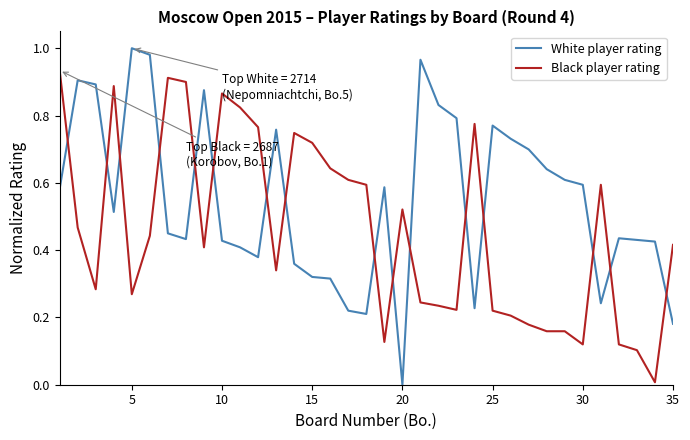

After their last crossing, which series has the higher values: Black player rating or White player rating?

Black player rating